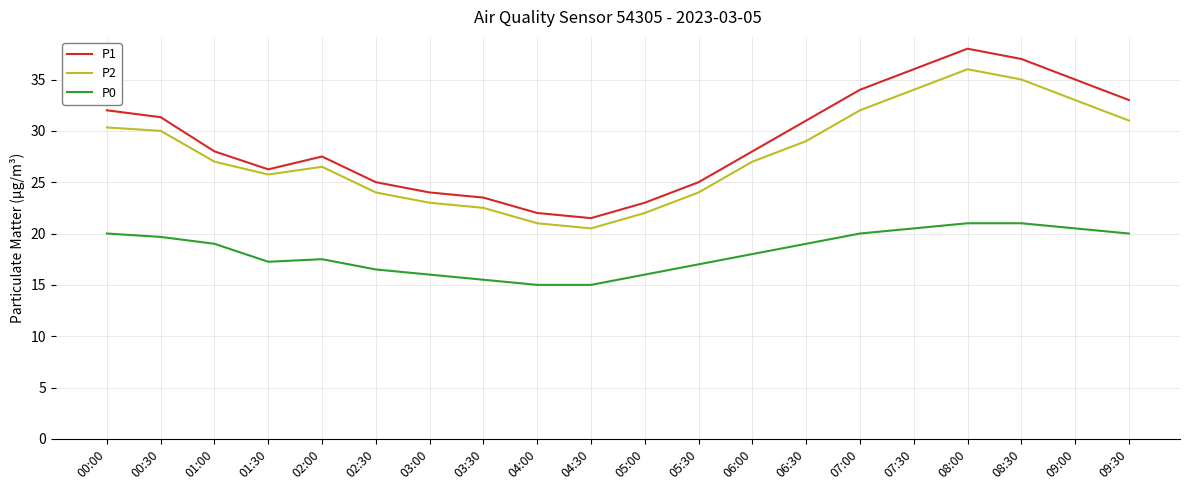

At which label does P1 first exceed 28?

00:00